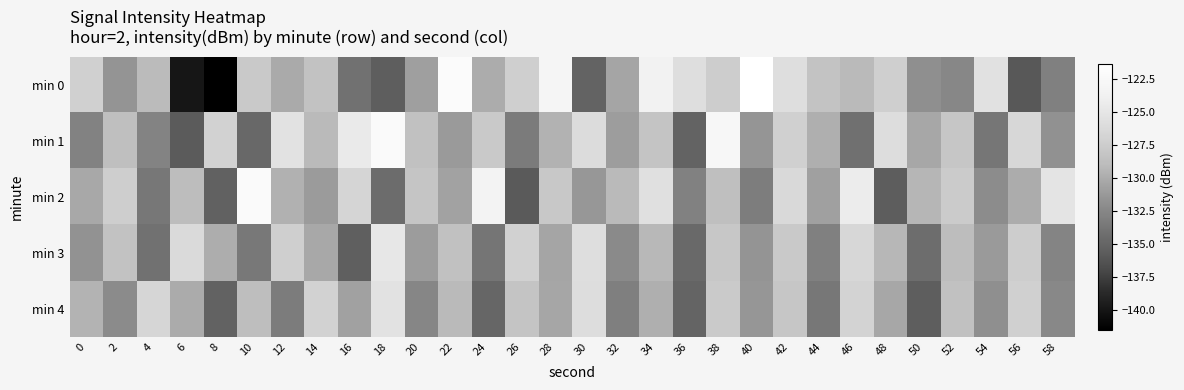

Reading left to right, what are all the values shown in this chart?

min 0: 0=-127.2	2=-131.6	4=-129.0	6=-140.0	8=-141.5	10=-127.8	12=-130.1	14=-128.5	16=-134.0	18=-135.5	20=-130.9	22=-122.0	24=-130.0	26=-127.3	28=-123.0	30=-135.1	32=-130.4	34=-123.5	36=-125.8	38=-127.5	40=-121.4	42=-125.8	44=-128.3	46=-129.1	48=-127.2	50=-131.9	52=-132.5	54=-125.5	56=-135.9	58=-133.0
min 1: 0=-132.8	2=-128.7	4=-132.7	6=-135.7	8=-127.0	10=-134.8	12=-125.3	14=-129.1	16=-124.5	18=-122.2	20=-128.5	22=-131.2	24=-127.8	26=-133.4	28=-129.6	30=-126.1	32=-130.9	34=-128.3	36=-135.1	38=-122.7	40=-131.5	42=-127.2	44=-129.8	46=-134.2	48=-125.9	50=-130.3	52=-128.1	54=-133.7	56=-126.5	58=-131.8
min 2: 0=-130.2	2=-127.4	4=-133.6	6=-128.9	8=-135.3	10=-122.1	12=-129.7	14=-131.1	16=-126.8	18=-134.5	20=-128.2	22=-130.6	24=-123.4	26=-135.8	28=-127.9	30=-131.3	32=-129.1	34=-125.6	36=-132.9	38=-128.7	40=-133.2	42=-126.4	44=-130.8	46=-124.3	48=-135.6	50=-129.4	52=-127.6	54=-132.1	56=-130.0	58=-125.2
min 3: 0=-131.7	2=-128.4	4=-134.1	6=-126.2	8=-129.9	10=-133.5	12=-127.3	14=-130.2	16=-135.4	18=-124.8	20=-131.0	22=-128.6	24=-133.8	26=-127.1	28=-130.5	30=-125.8	32=-132.3	34=-129.2	36=-134.7	38=-128.0	40=-131.6	42=-127.8	44=-133.0	46=-126.6	48=-129.3	50=-134.4	52=-128.9	54=-131.2	56=-127.5	58=-132.7
min 4: 0=-129.5	2=-132.2	4=-126.7	6=-130.1	8=-135.2	10=-128.8	12=-133.3	14=-127.0	16=-130.7	18=-125.4	20=-132.6	22=-129.1	24=-134.9	26=-128.3	28=-130.4	30=-126.0	32=-133.1	34=-129.8	36=-135.0	38=-127.7	40=-131.4	42=-128.1	44=-133.6	46=-126.9	48=-130.3	50=-135.5	52=-128.5	54=-131.9	56=-127.2	58=-132.4